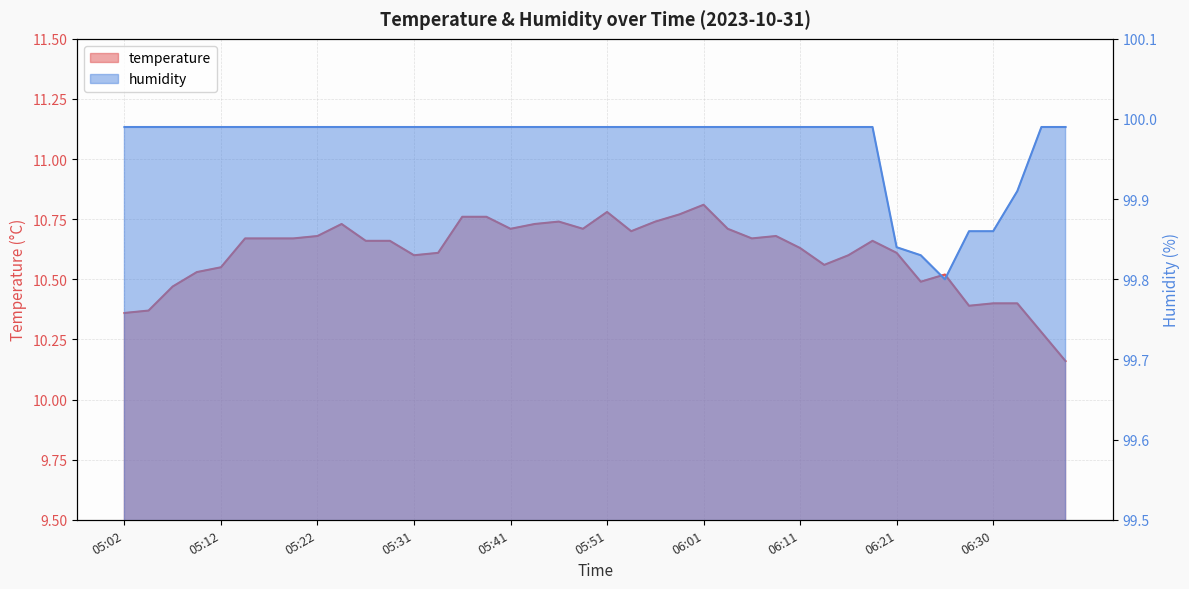

At which label is temperature closest to 10?

06:38